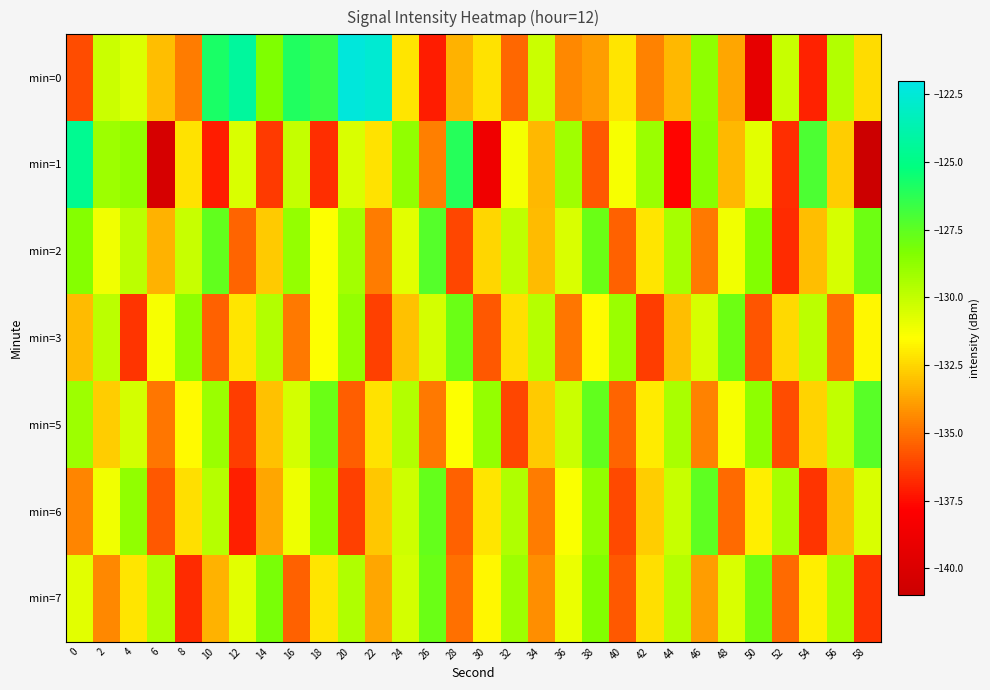

Which category has the highest value across all series?

20